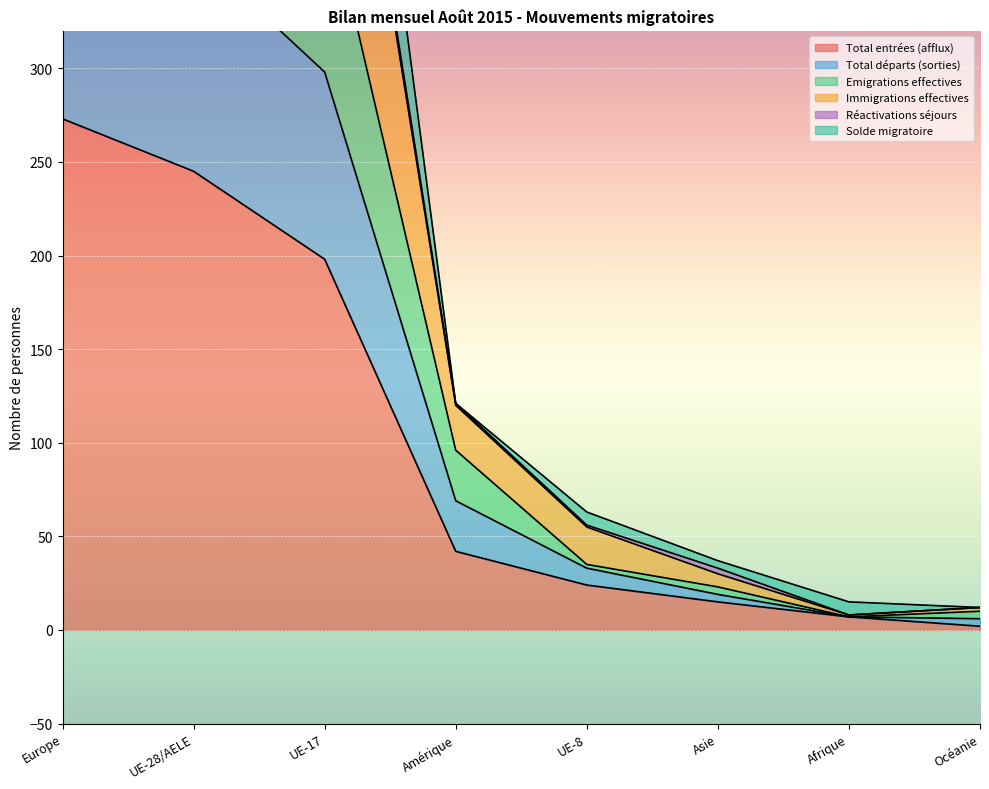

What is the maximum value for Immigrations effectives?

883